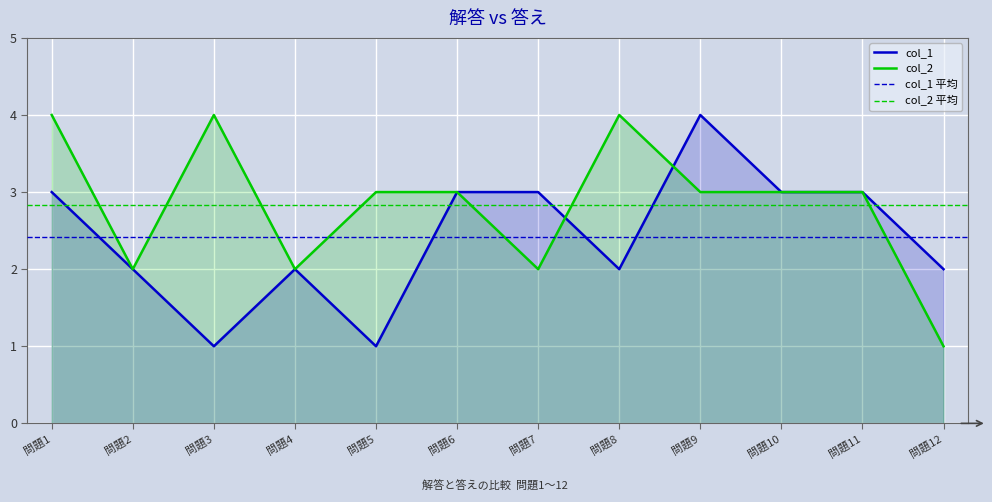

Reading right to left, extract all data points from this chart.

col_1: 問題12=2	問題11=3	問題10=3	問題9=4	問題8=2	問題7=3	問題6=3	問題5=1	問題4=2	問題3=1	問題2=2	問題1=3
col_2: 問題12=1	問題11=3	問題10=3	問題9=3	問題8=4	問題7=2	問題6=3	問題5=3	問題4=2	問題3=4	問題2=2	問題1=4